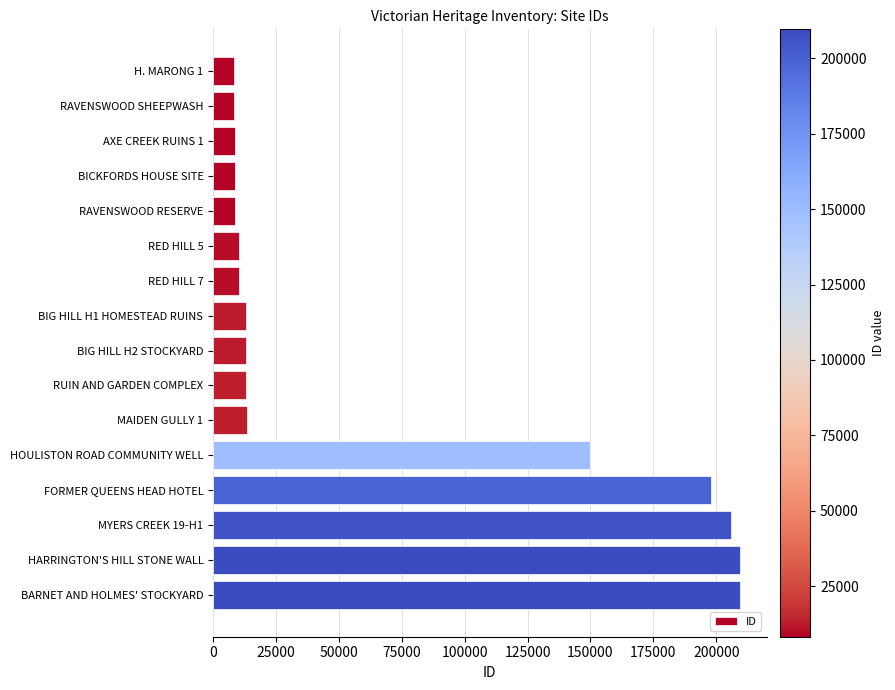

What is the smallest value displayed?

8319